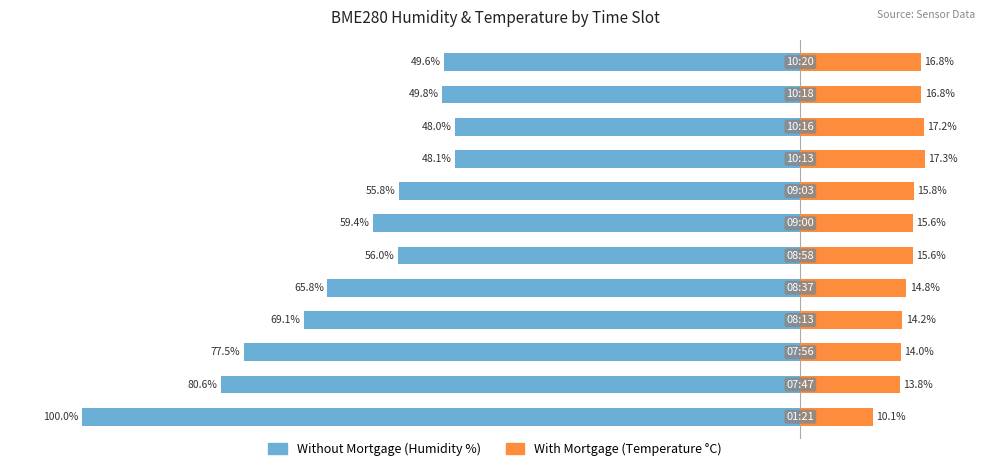

What is the difference between the maximum and minimum values in the Without Mortgage series?

52.0